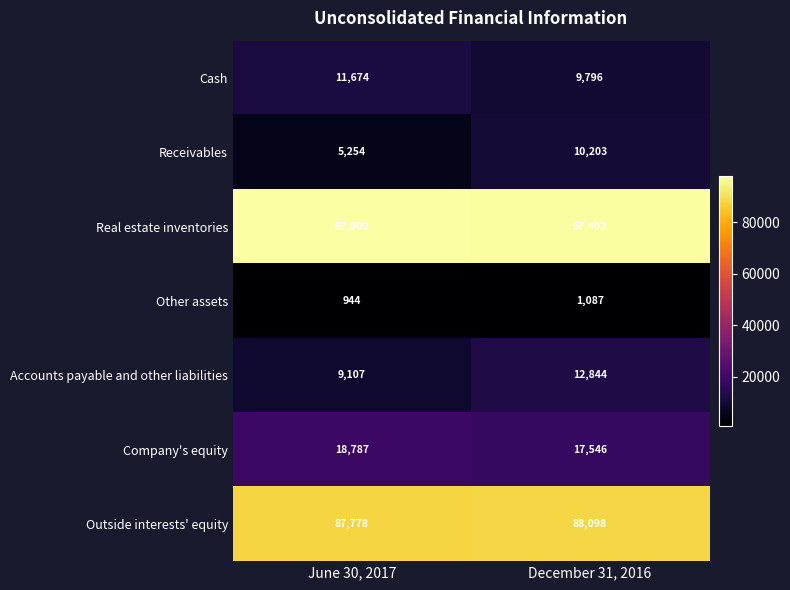

Reading left to right, what are all the values shown in this chart?

Cash: 11674	9796
Receivables: 5254	10203
Real estate inventories: 97800	97402
Other assets: 944	1087
Accounts payable and other liabilities: 9107	12844
Company's equity: 18787	17546
Outside interests' equity: 87778	88098